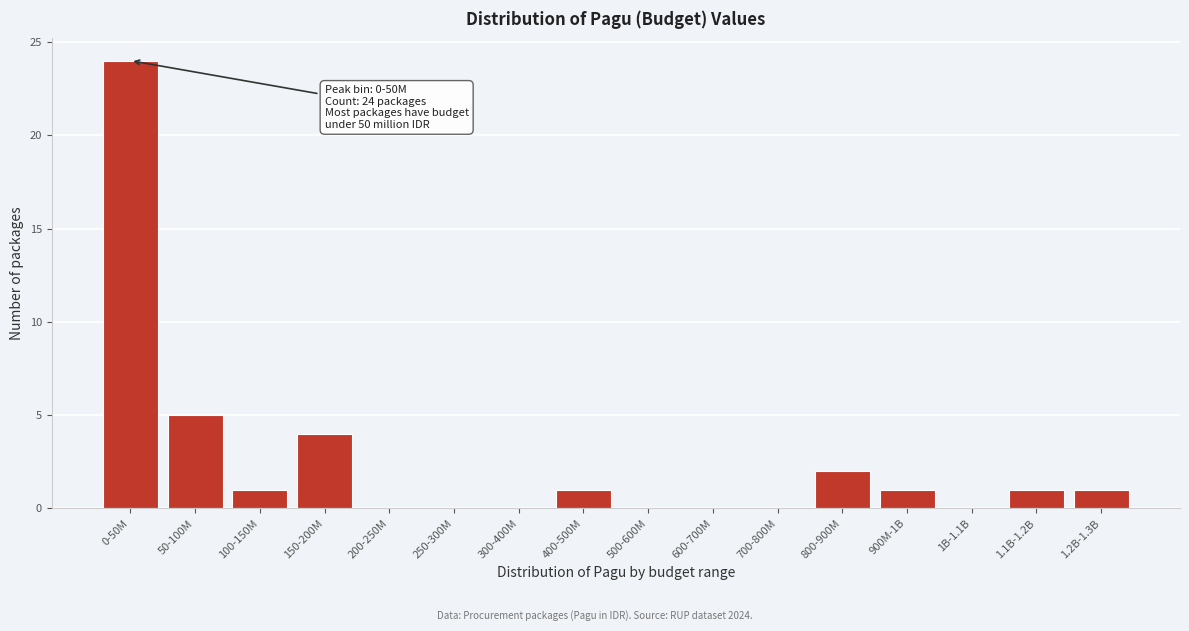

Reading left to right, transcribe all the data shown in this chart.

0-50M=24	50-100M=5	100-150M=1	150-200M=4	200-250M=0	250-300M=0	300-400M=0	400-500M=1	500-600M=0	600-700M=0	700-800M=0	800-900M=2	900M-1B=1	1B-1.1B=0	1.1B-1.2B=1	1.2B-1.3B=1